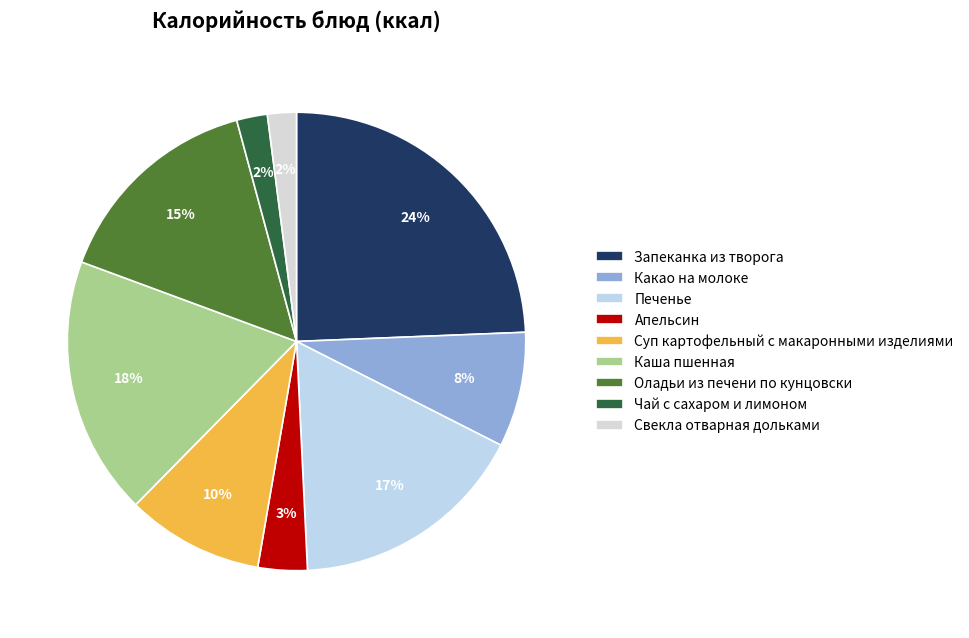

Is the sum of Печенье and Запеканка из творога greater than half?

No